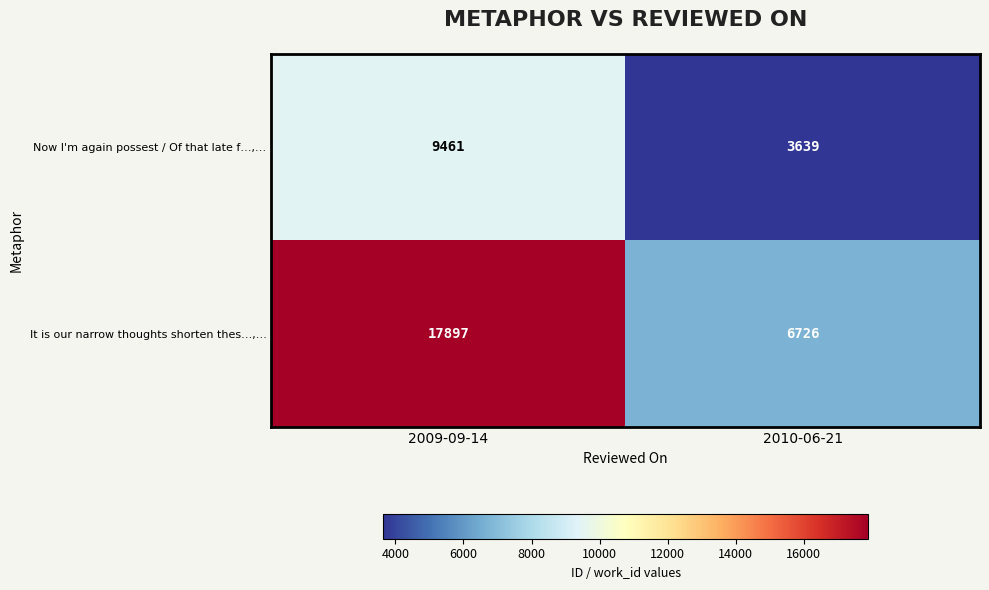

Reading left to right, list all the values displayed in this chart.

Now I'm again possest / Of that late f…,…: 2009-09-14=9461	2010-06-21=3639
It is our narrow thoughts shorten thes…,…: 2009-09-14=17897	2010-06-21=6726